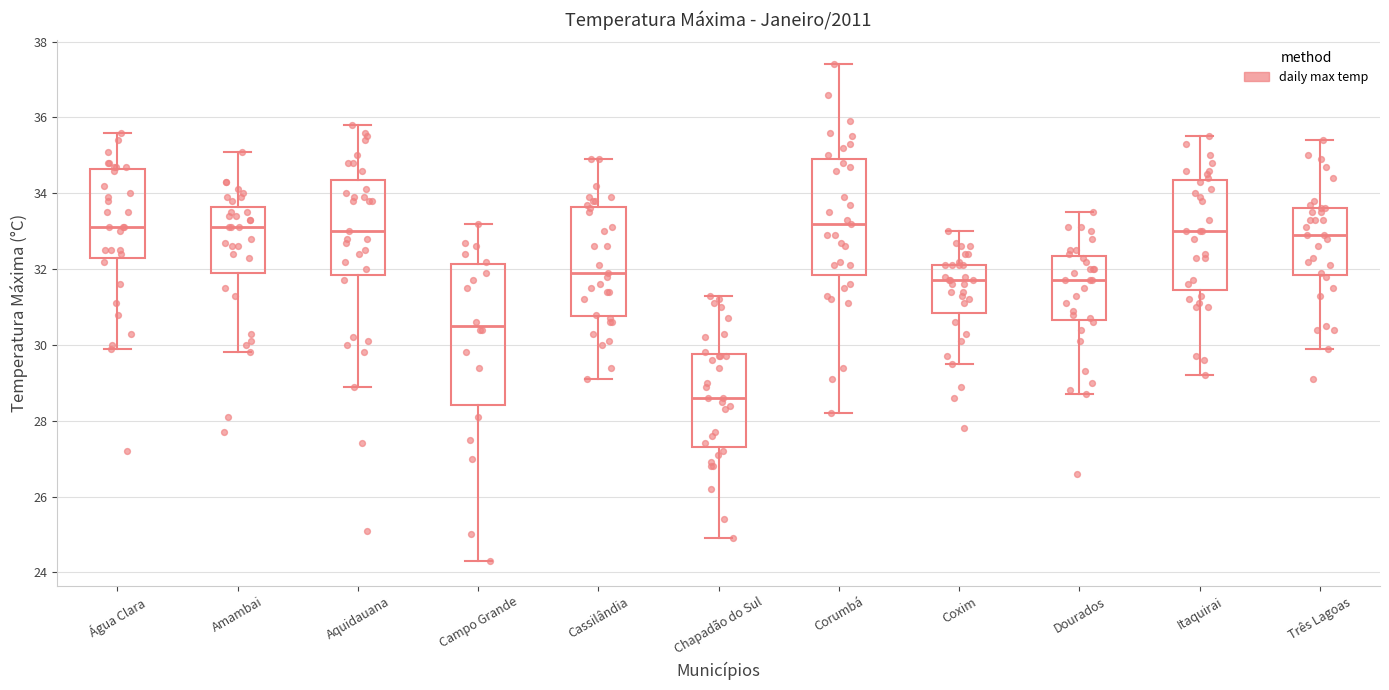

Which box's median line is the lowest?

Chapadão do Sul